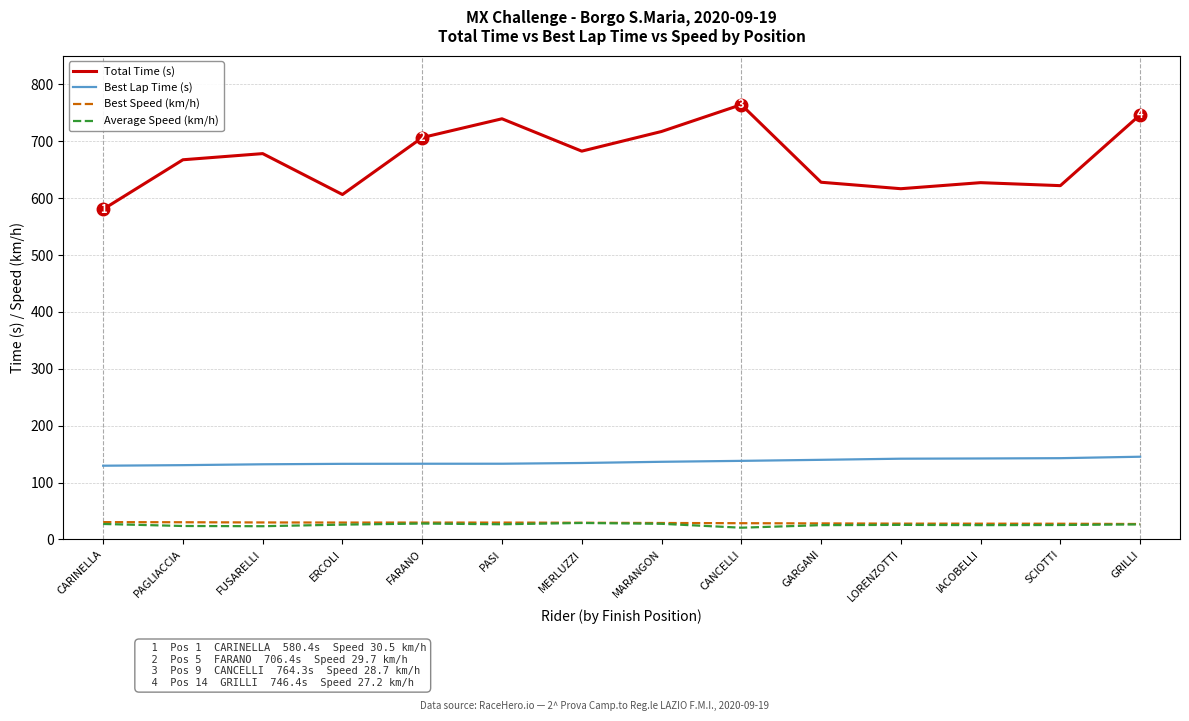

What is the difference between the maximum and minimum values in the Total Time (s) series?

183.9